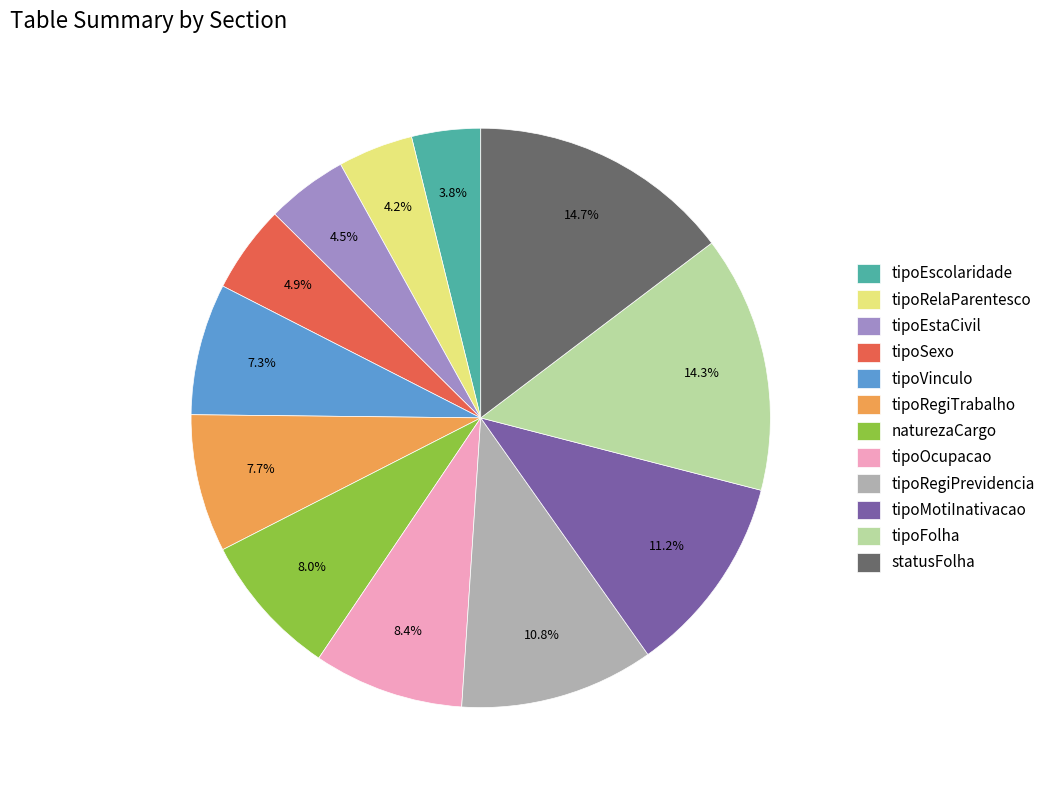

Between tipoEstaCivil and tipoVinculo, which is larger?

tipoVinculo